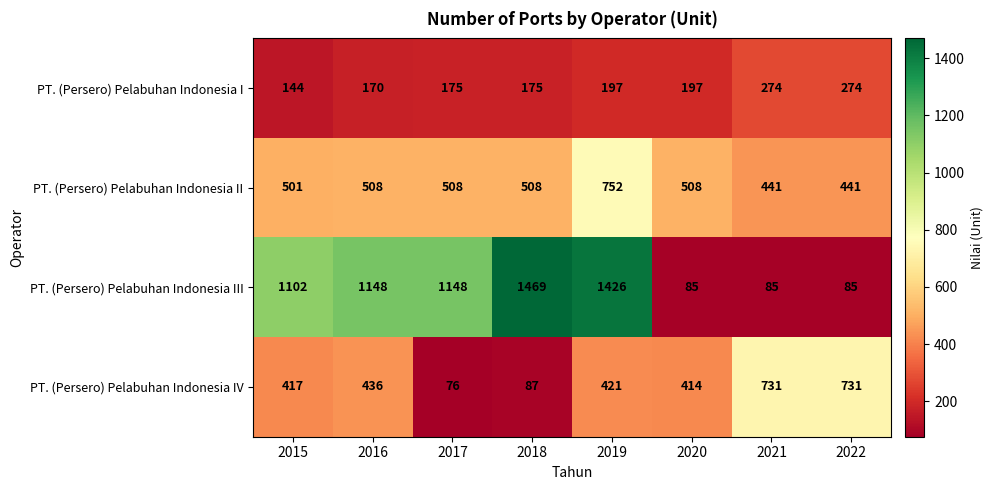

How many data points does each series have?

8